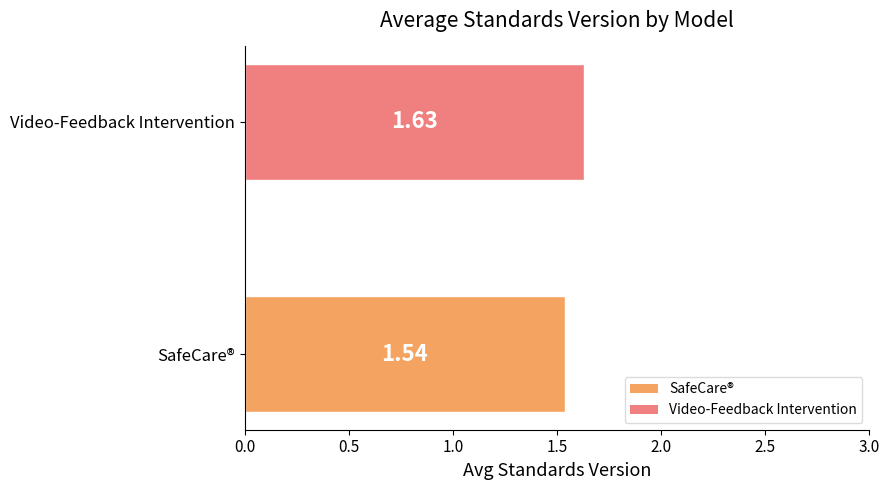

What is the sum of all values?

3.2